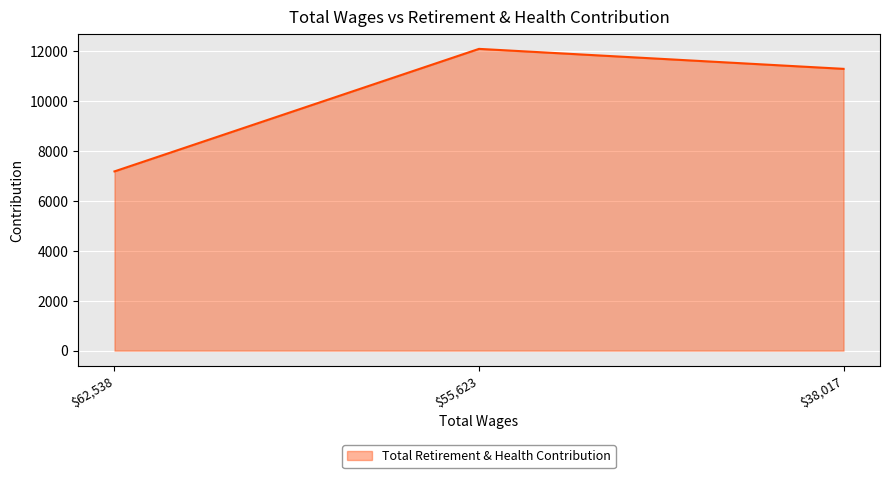

At which label is the value closest to 9630?

$38,017